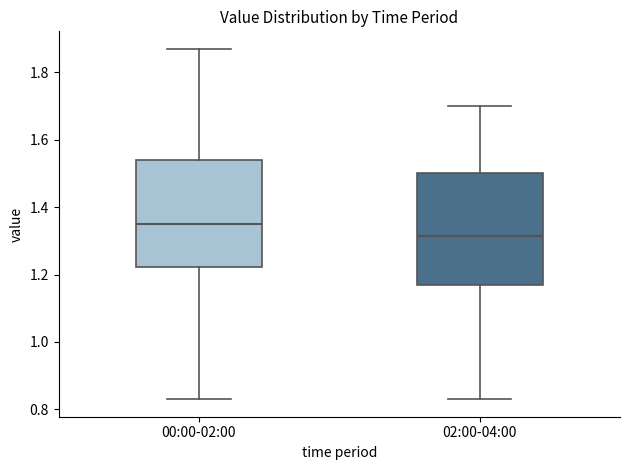

Reading left to right, transcribe this box plot: for each box, give where its median line is, the range the box spans, and where its two whiskers end, as read against the y-axis. The values are not printed on the chart, so give them approximately, as read against the axis.

00:00-02:00: median 1.36, box 1.22 to 1.54, whiskers 0.84 to 1.88
02:00-04:00: median 1.32, box 1.18 to 1.50, whiskers 0.84 to 1.70